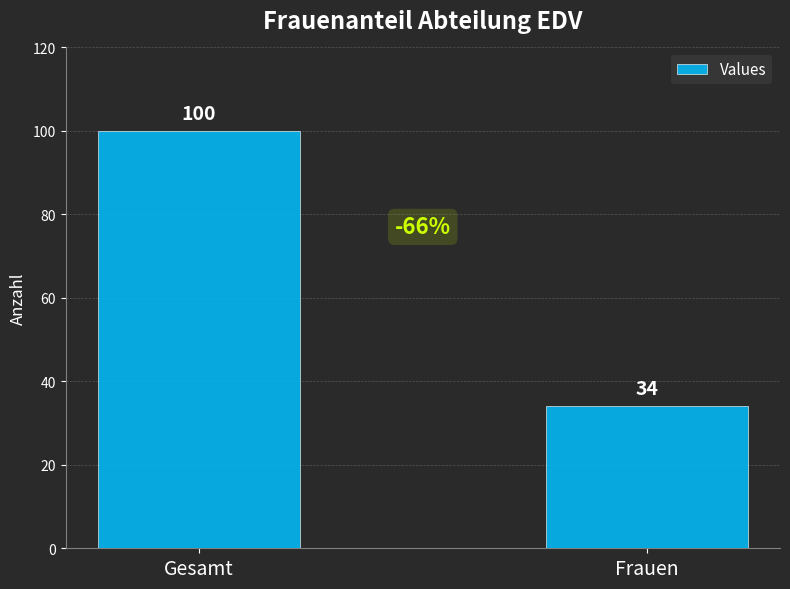

List the labels in order of value, largest first.

Gesamt, Frauen